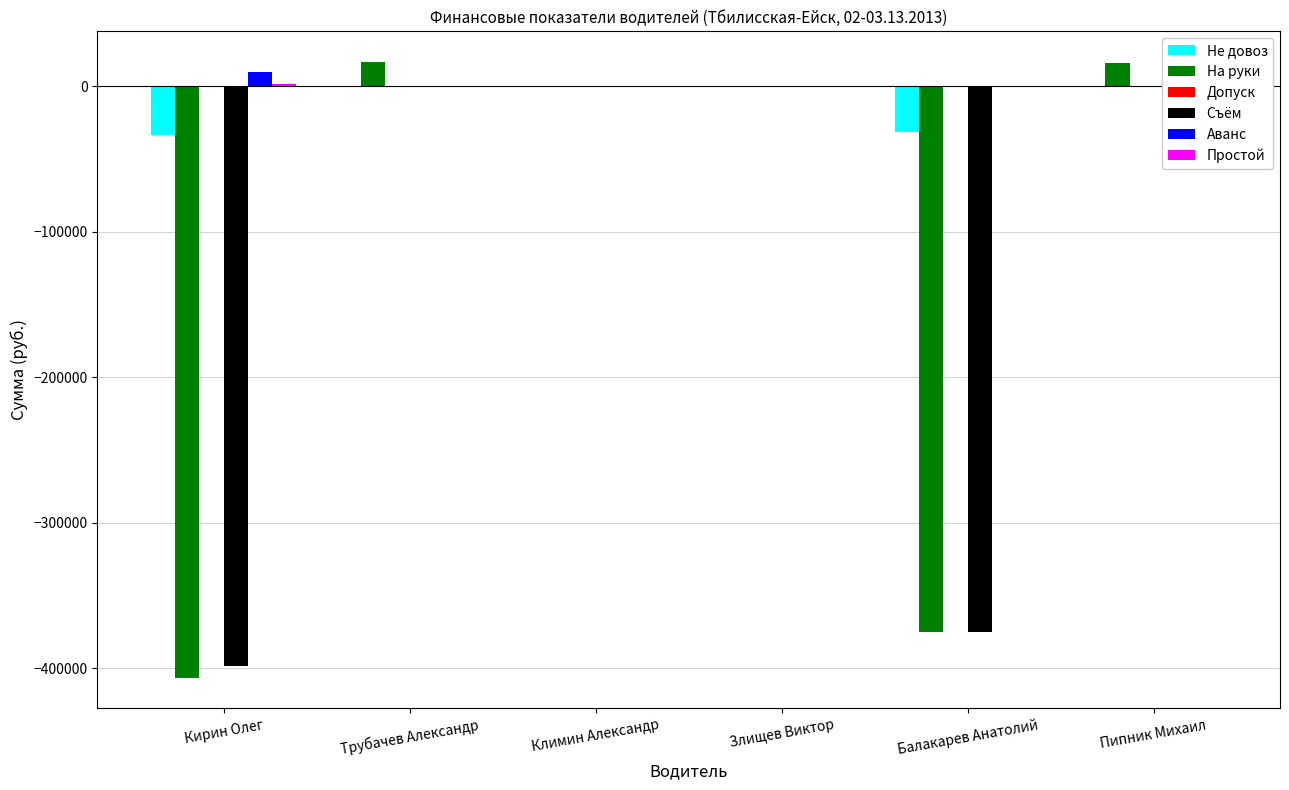

What is the label of the 2nd bar from the left?

Трубачев Александр